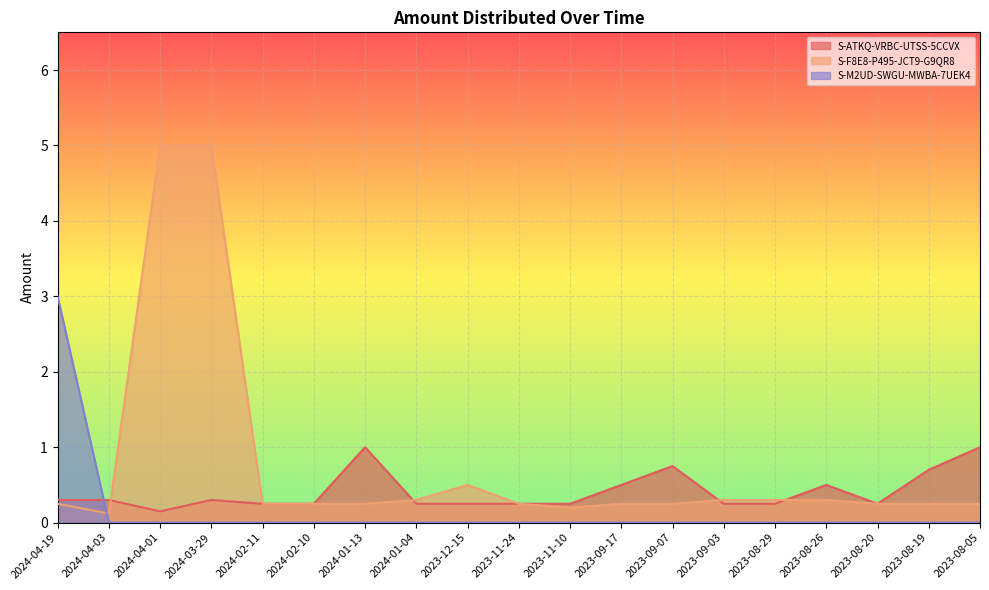

How many categories are shown in the chart?

19